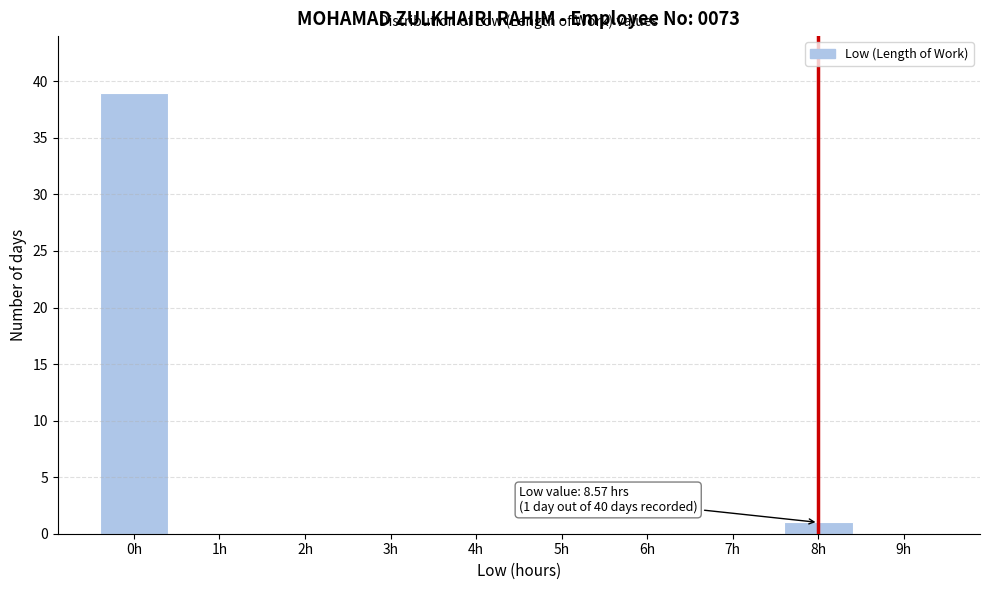

Reading left to right, list all the values displayed in this chart.

0h=39	1h=0	2h=0	3h=0	4h=0	5h=0	6h=0	7h=0	8h=1	9h=0